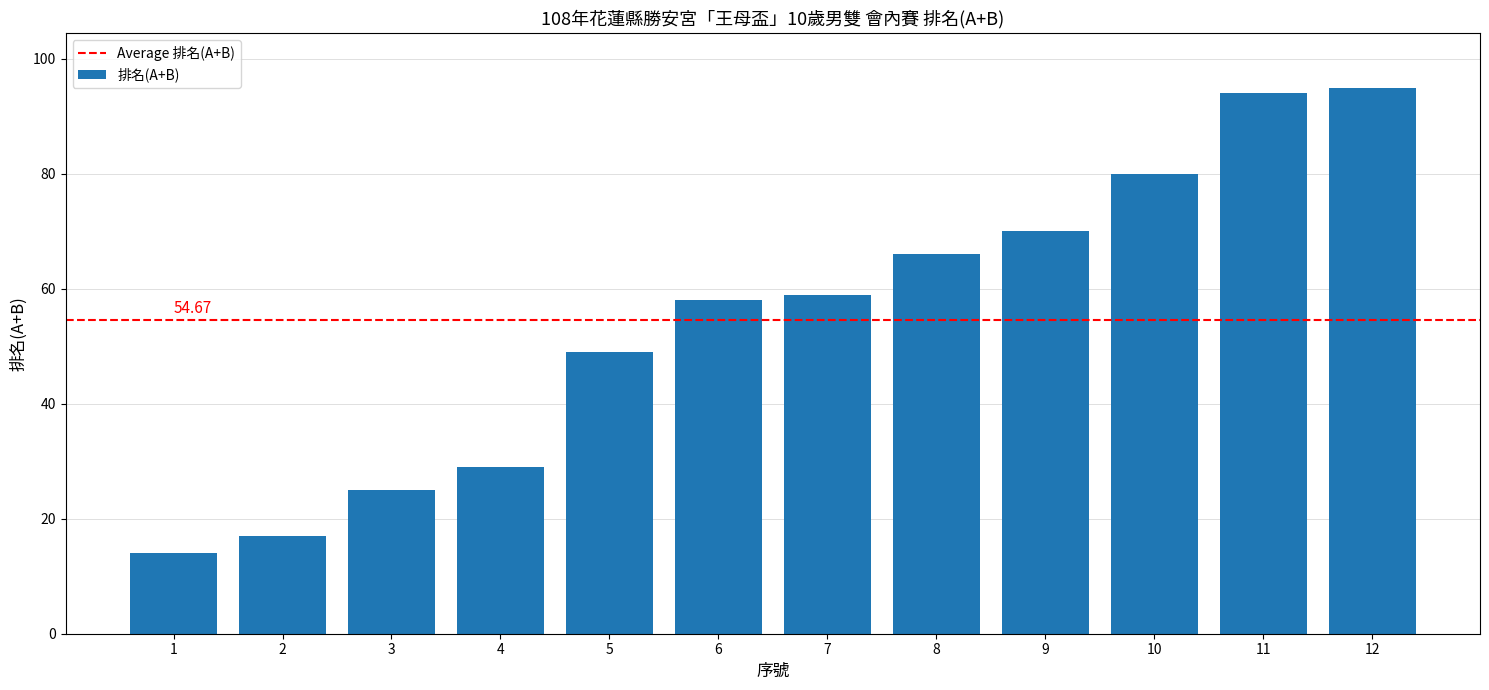

What is the greatest value displayed?

95